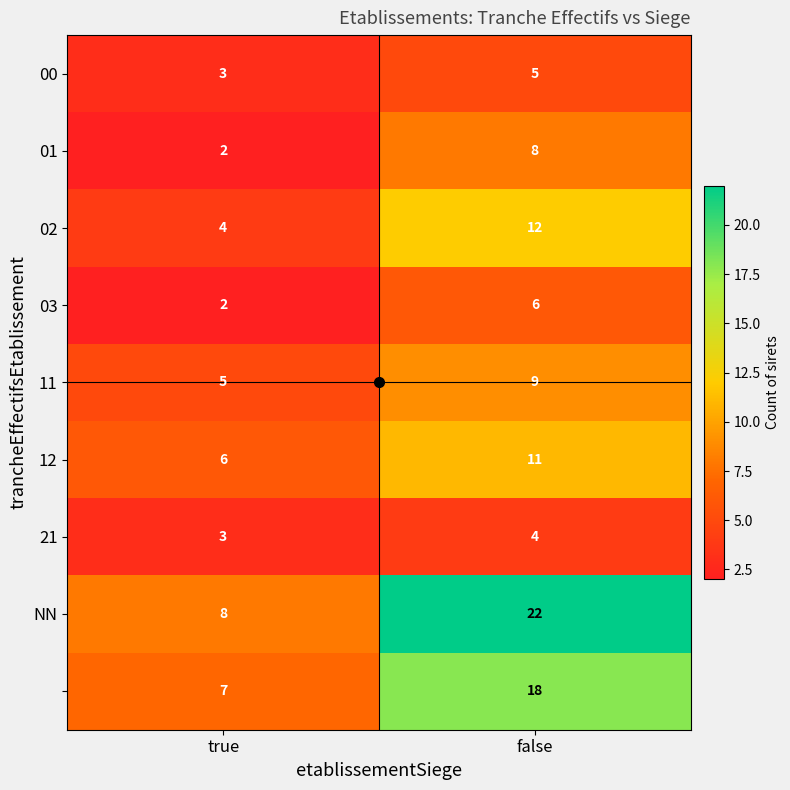

Count the number of data series in this chart.

9